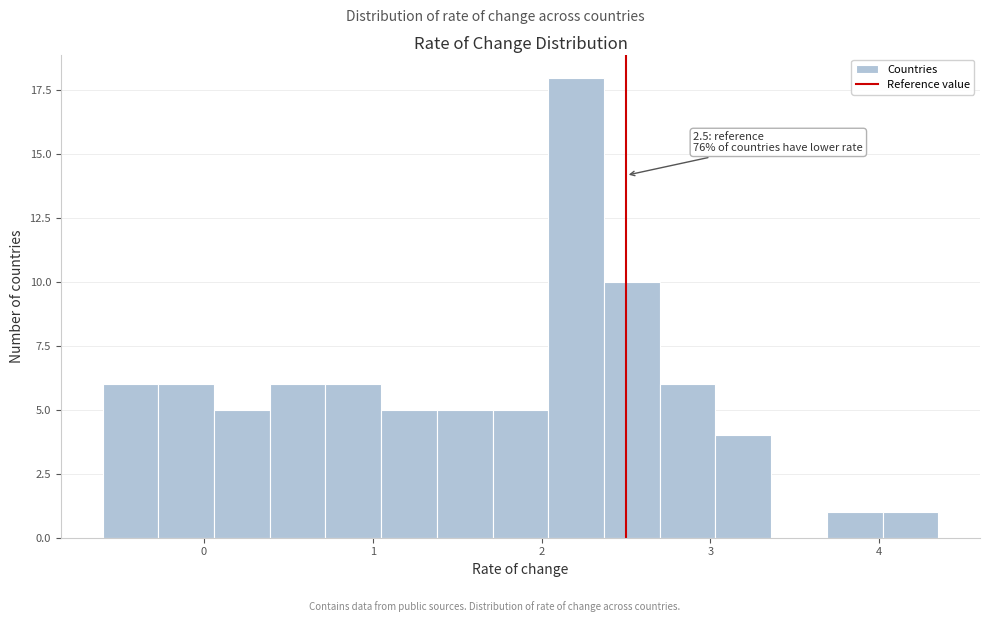

Around what value on the x-axis is the tallest bar? Give the approximate position of its centre, as read against the axis.

2.2